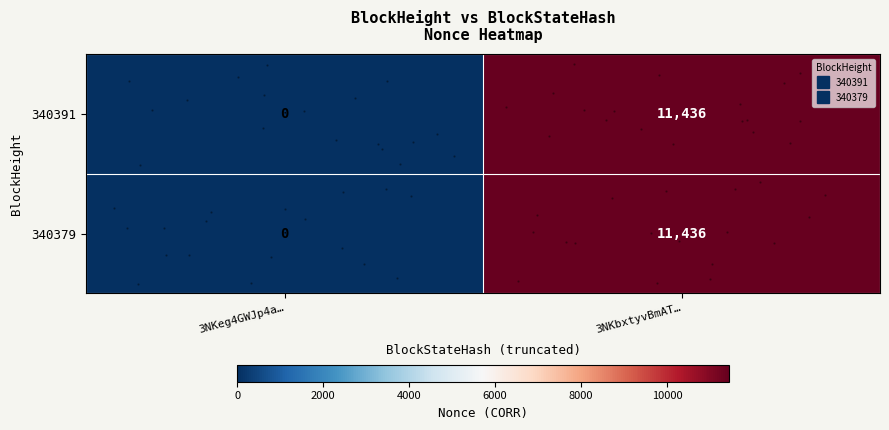

Is it true that 340379 equals 11436 at 3NKbxtyvBmAT…?

True